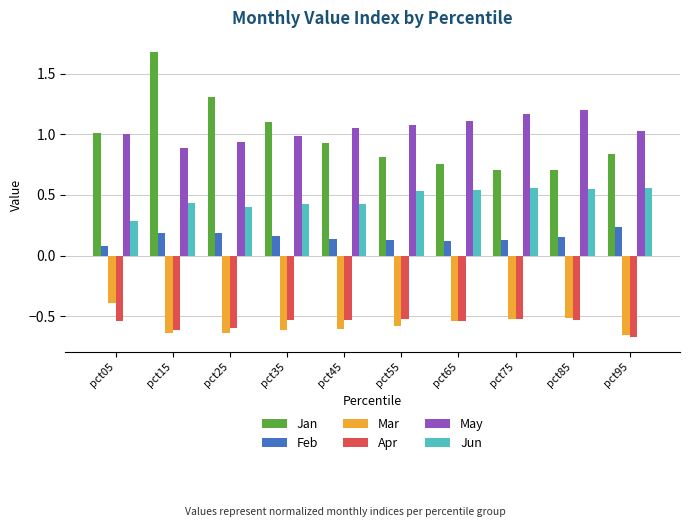

Does the chart contain stacked bars?

No